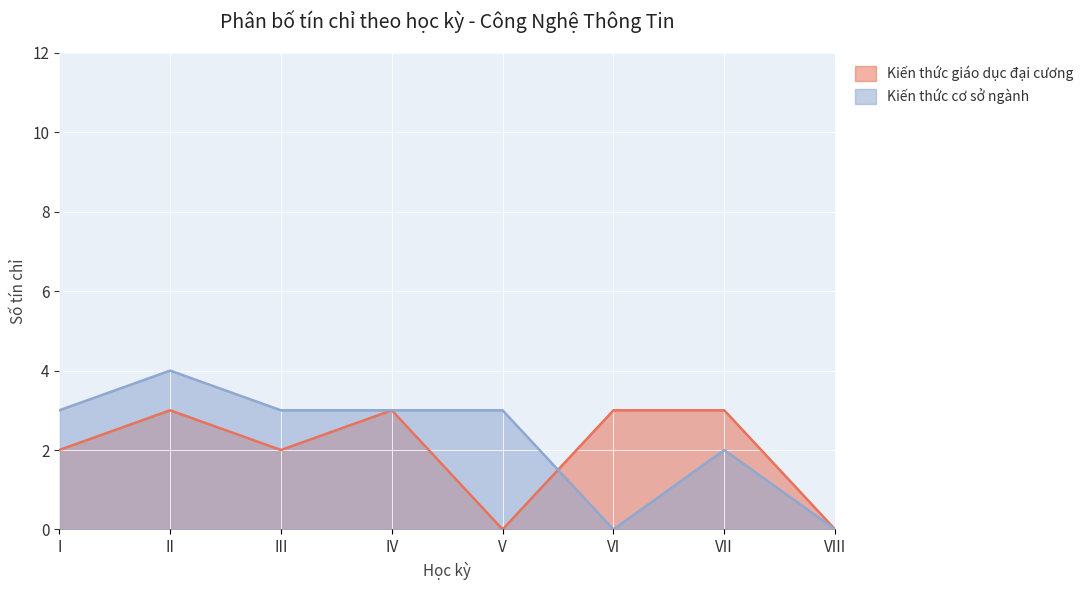

True or false: Kiến thức giáo dục đại cương has more than 0 interior local peaks.

True